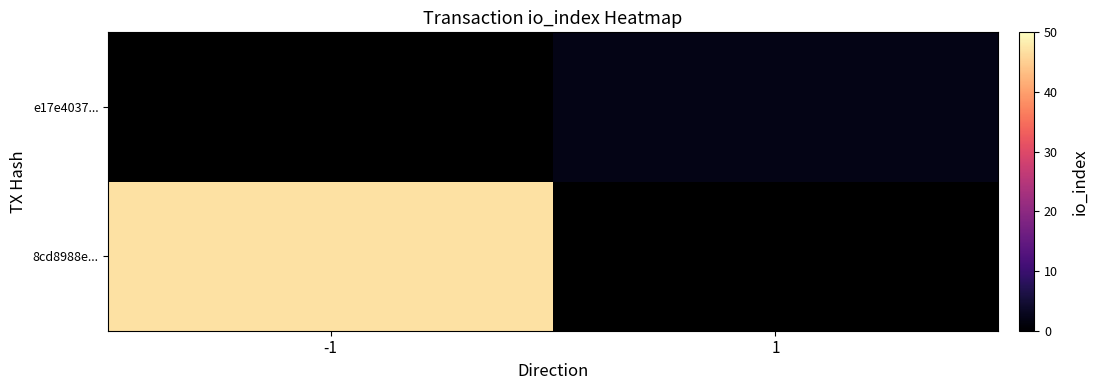

Reading right to left, what are all the values shown in this chart?

8cd8988e...: 1=0	-1=47
e17e4037...: 1=2	-1=0